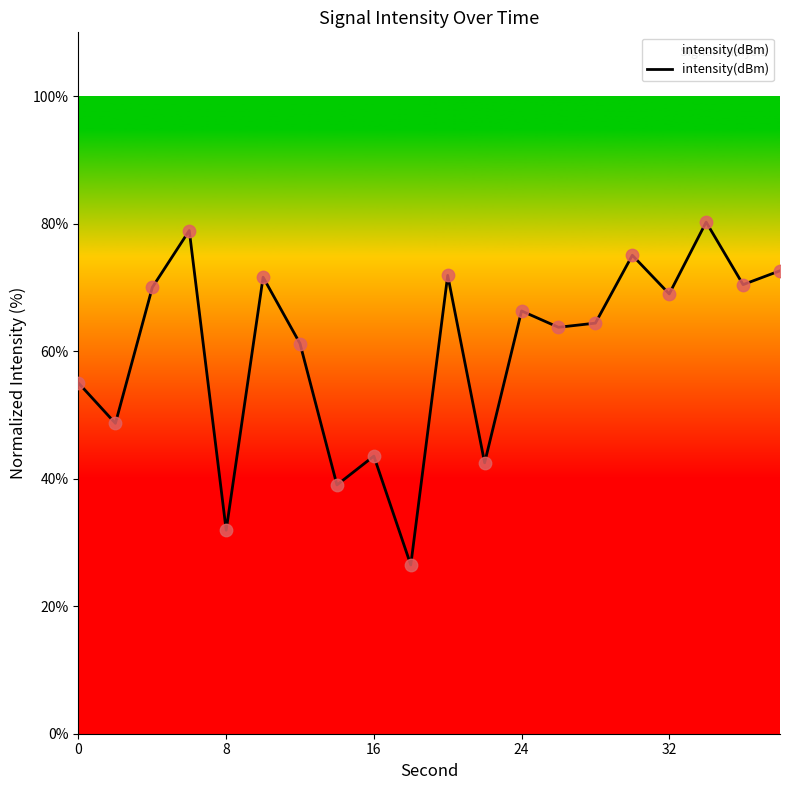

What is the difference between the maximum and minimum values?

53.8